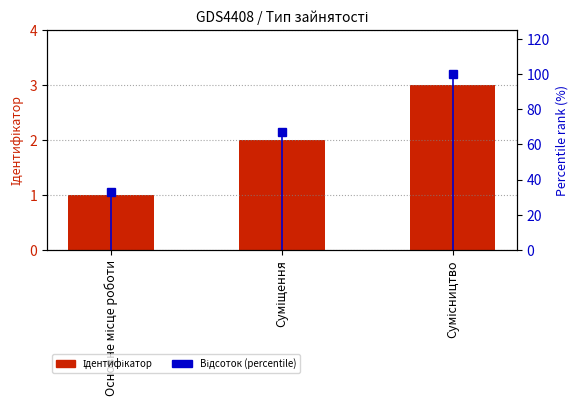

Reading right to left, extract all data points from this chart.

Ідентифікатор: 3	2	1
Відсоток (percentile): 100	67	33